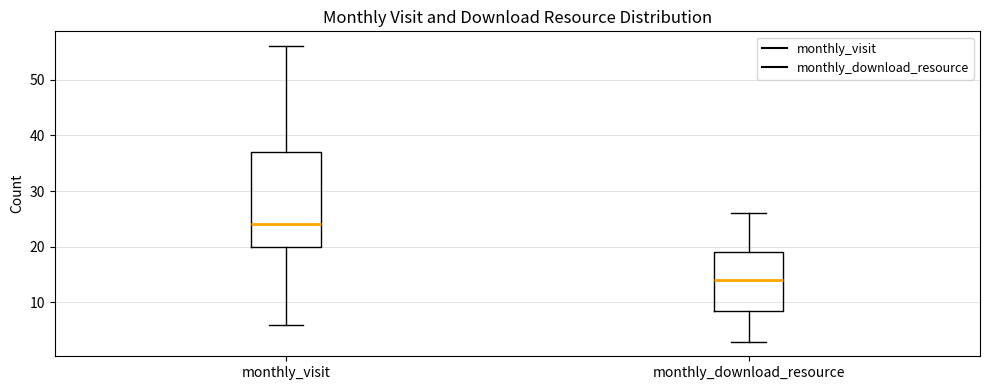

Which box's median line is the highest?

monthly_visit